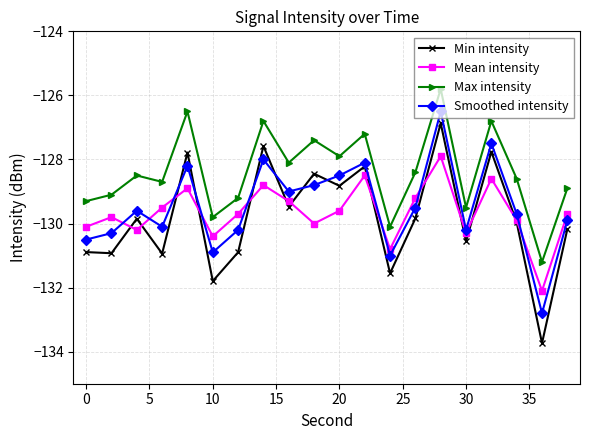

True or false: Smoothed intensity has more than 0 interior local peaks.

True